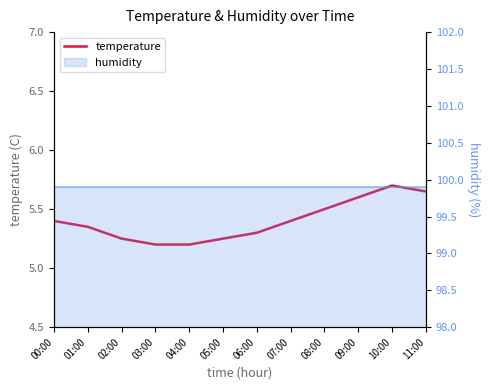

Rank the categories by value from lowest to highest.

03:00, 04:00, 02:00, 05:00, 06:00, 01:00, 00:00, 07:00, 08:00, 09:00, 11:00, 10:00